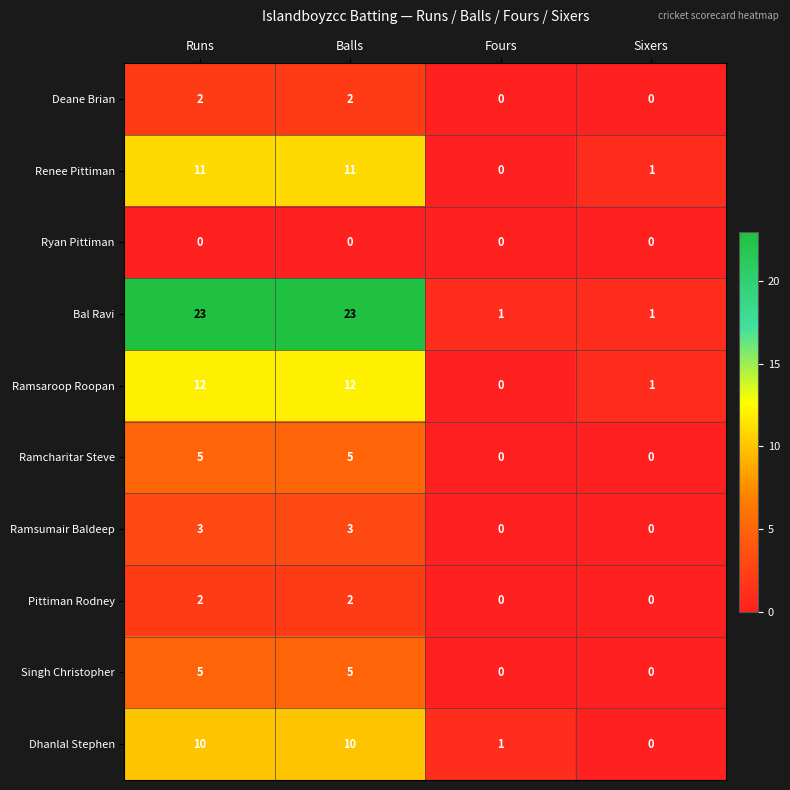

What is the sum of the Singh Christopher values at Balls and Sixers?

5